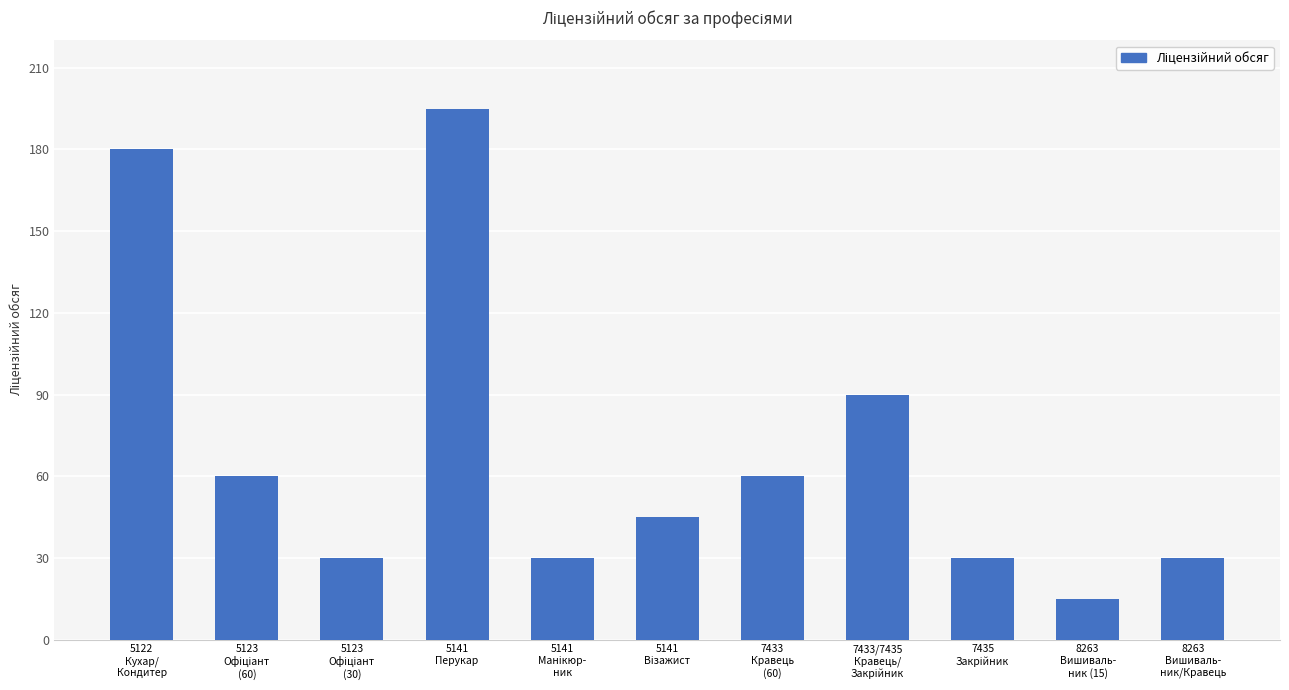

What is the value of the 6th bar from the left?

45